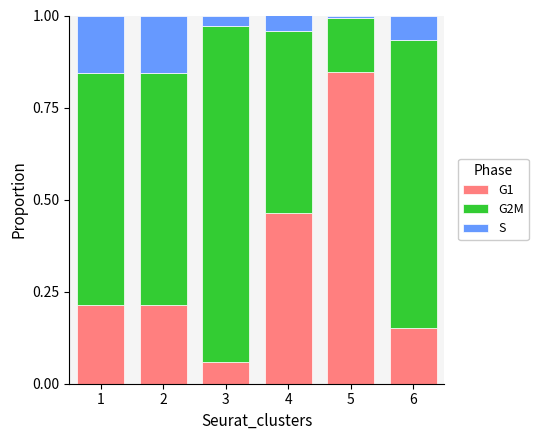

True or false: G1 has a value of 0.0 at 3.

False